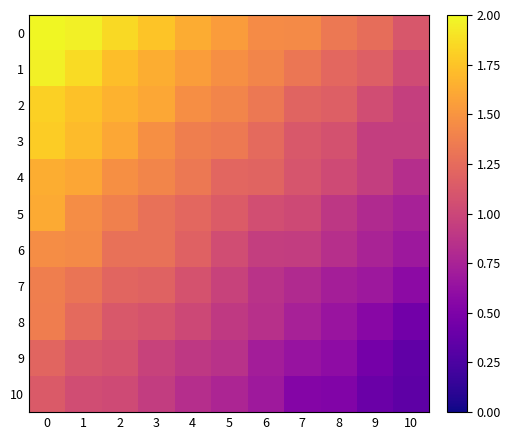

At how many categories does at least one series exceed 0?

11